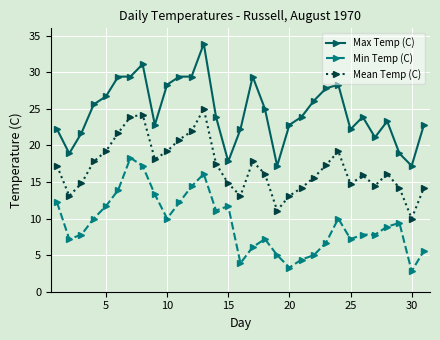

True or false: Min Temp (C) and Mean Temp (C) cross at least once.

False